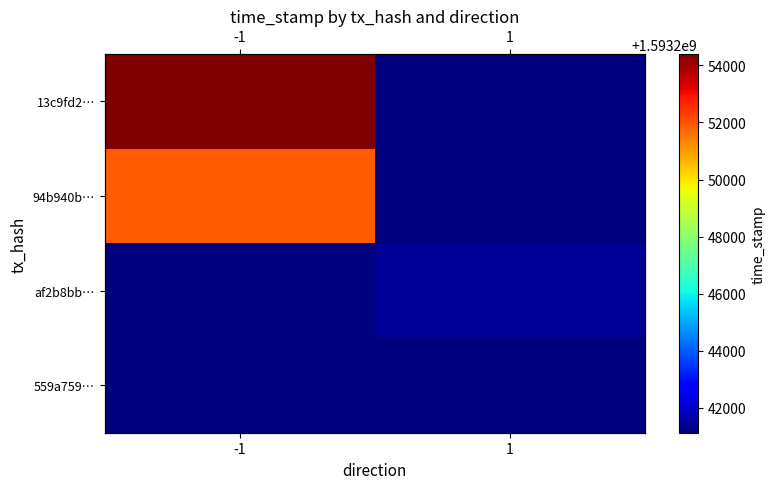

What is the difference between the 13c9fd2… values at -1 and 1?

13269